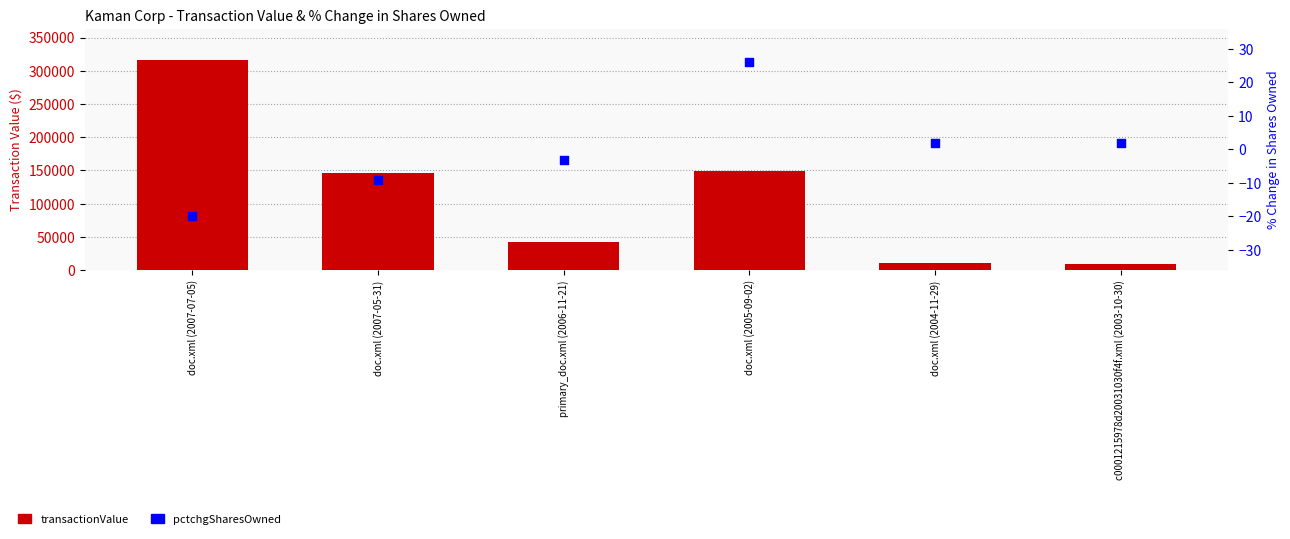

Which series has the widest spread of Y values?

transactionValue